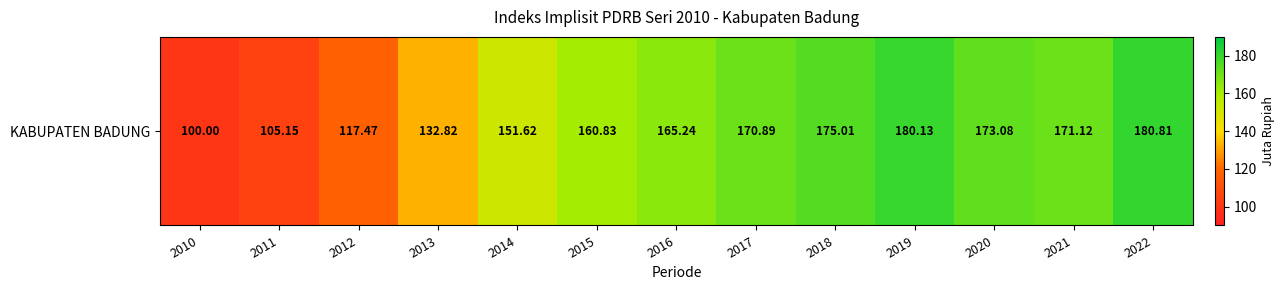

Reading left to right, list all the values displayed in this chart.

100.0	105.2	117.5	132.8	151.6	160.8	165.2	170.9	175.0	180.1	173.1	171.1	180.8